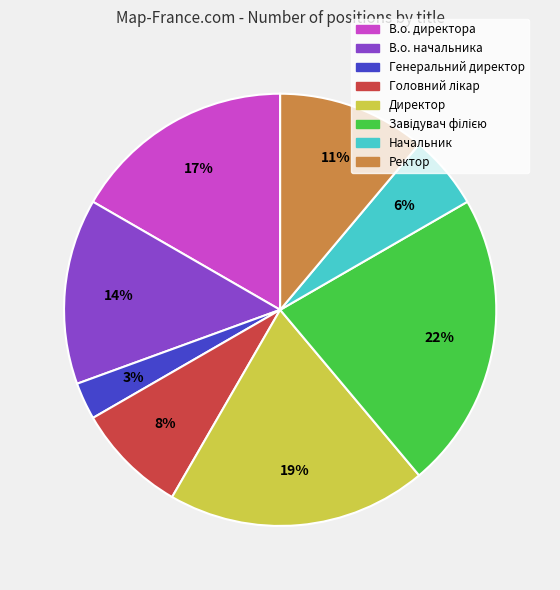

To the nearest percent, what is the average slice percentage?

12%